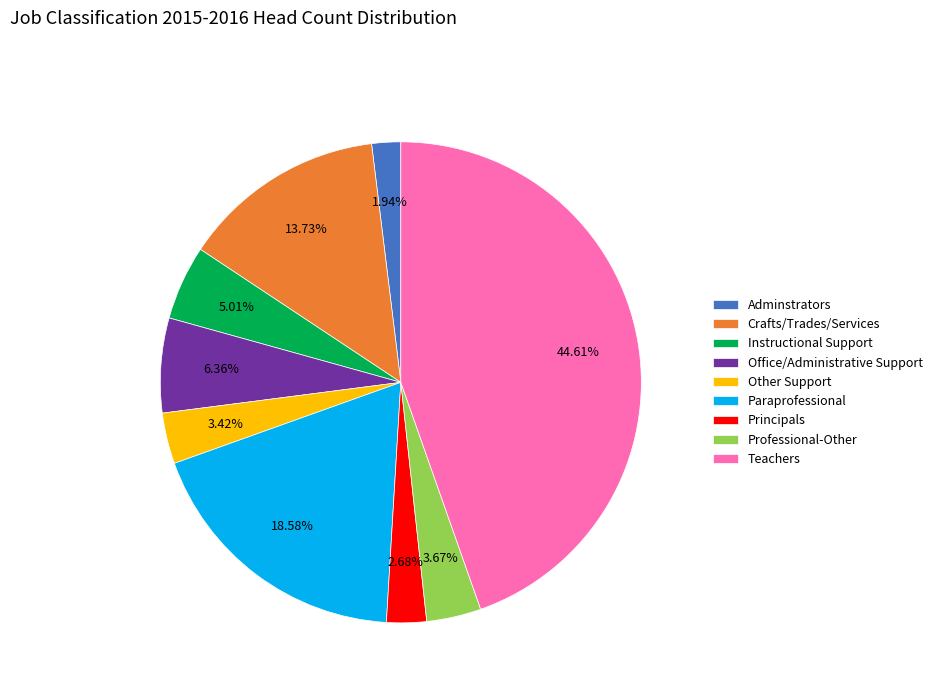

Which has a higher value, Principals or Crafts/Trades/Services?

Crafts/Trades/Services